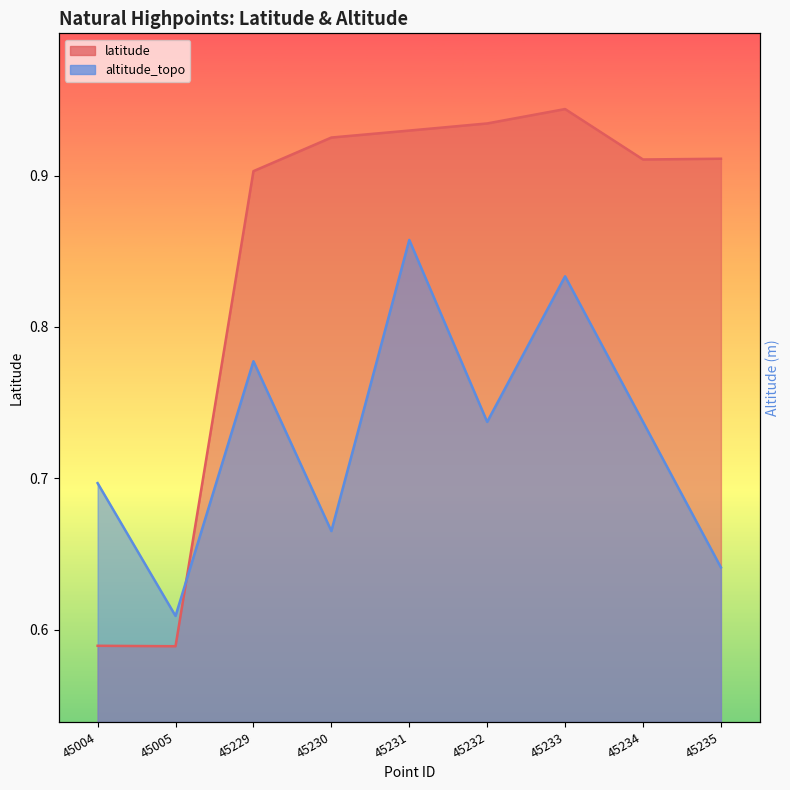

How many interior local peaks does the altitude_topo series have?

3